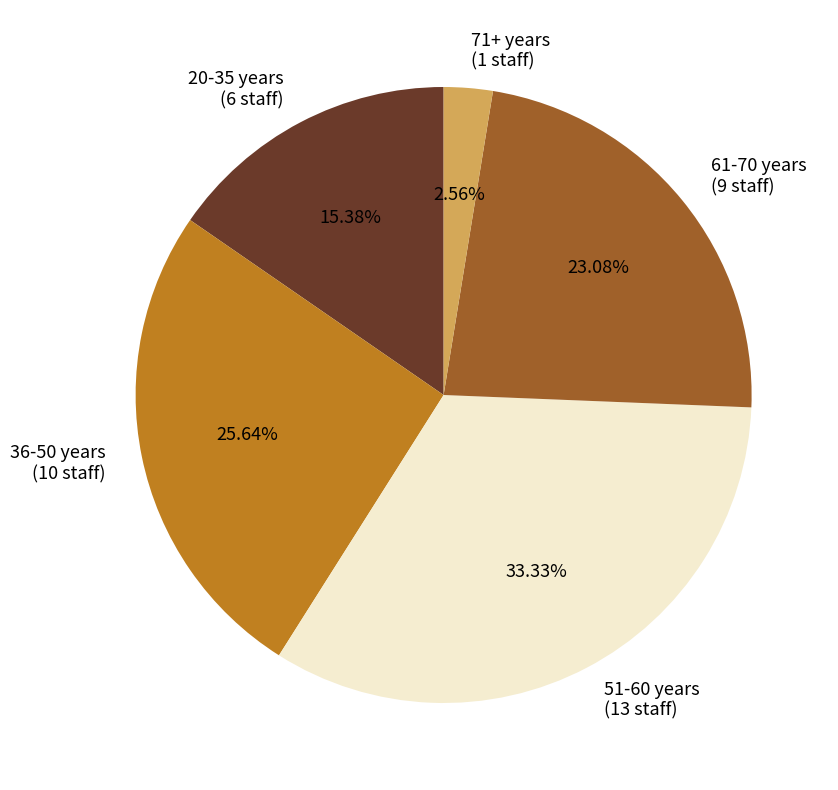

Does 71+ years (1 staff) represent more than half of the total?

No